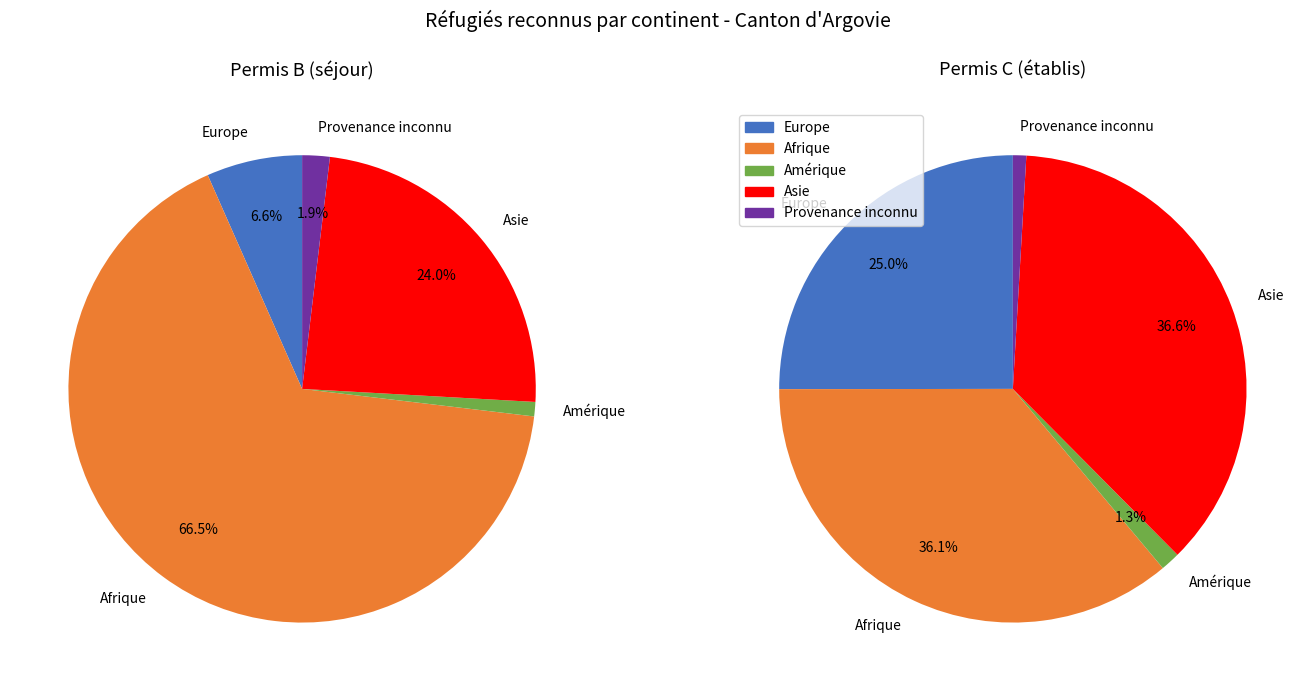

How many slices are in this pie chart?

5